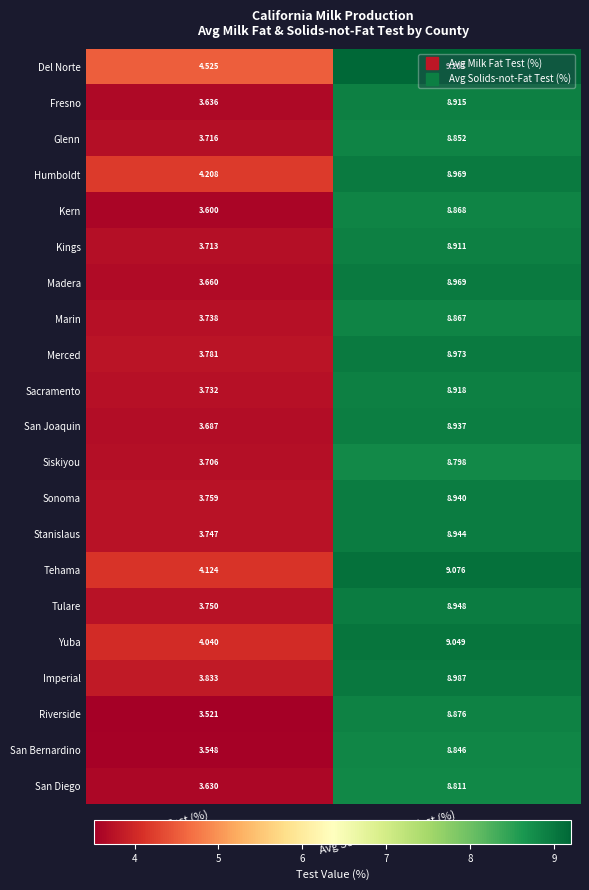

At which category is the sum across all series the highest?

Avg Solids-not-Fat Test (%)